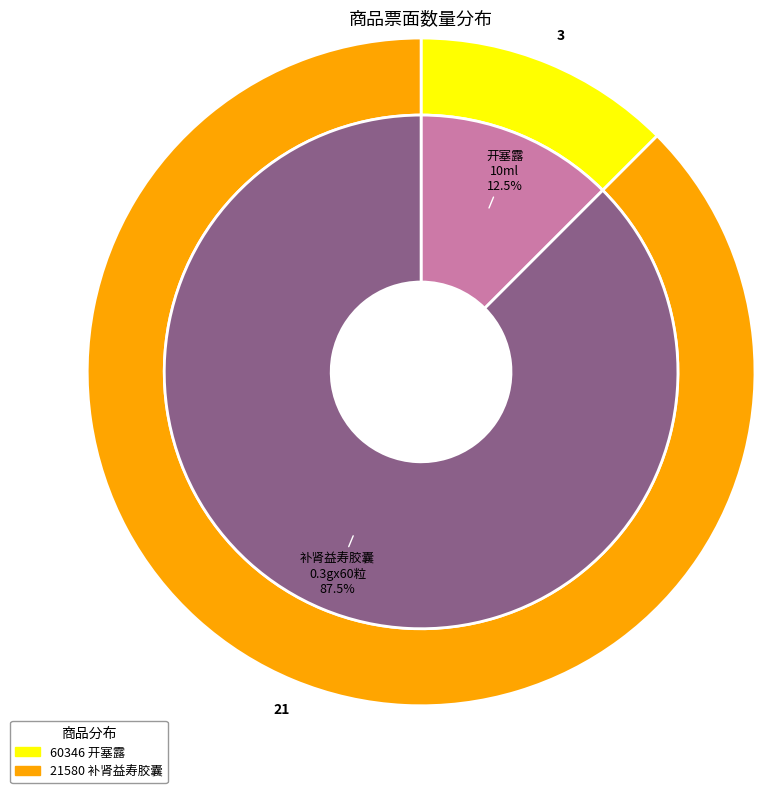

Is the sum of 60346 and 21580 greater than half?

Yes